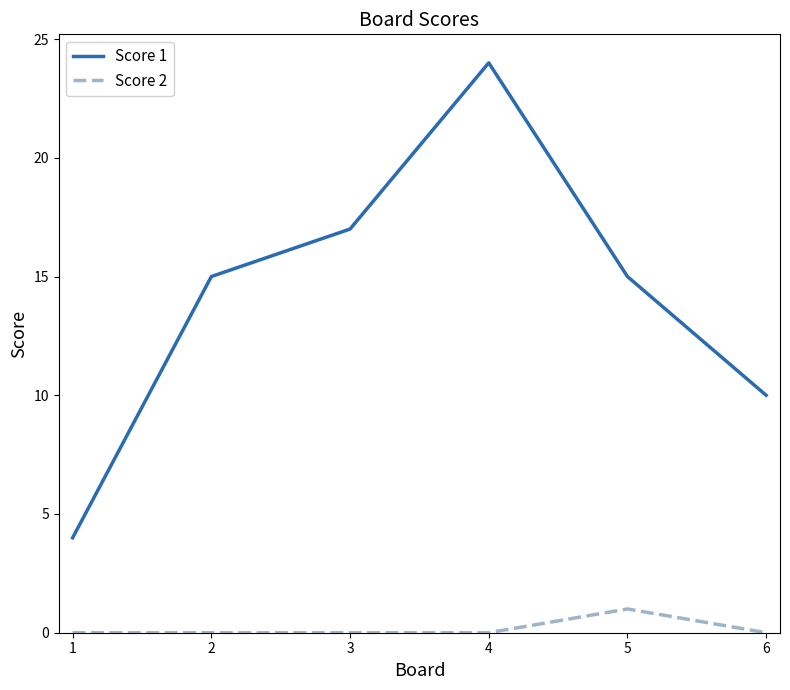

At how many categories does at least one series exceed 6?

5